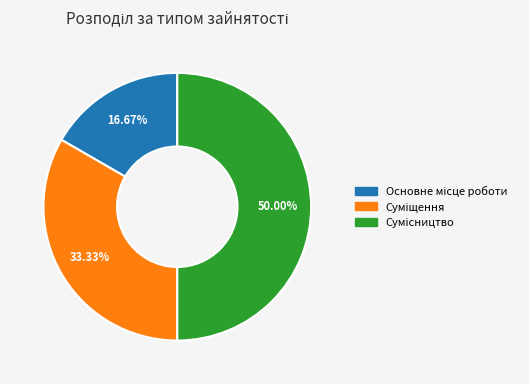

To the nearest percent, what percentage of the pie is Суміщення?

33%